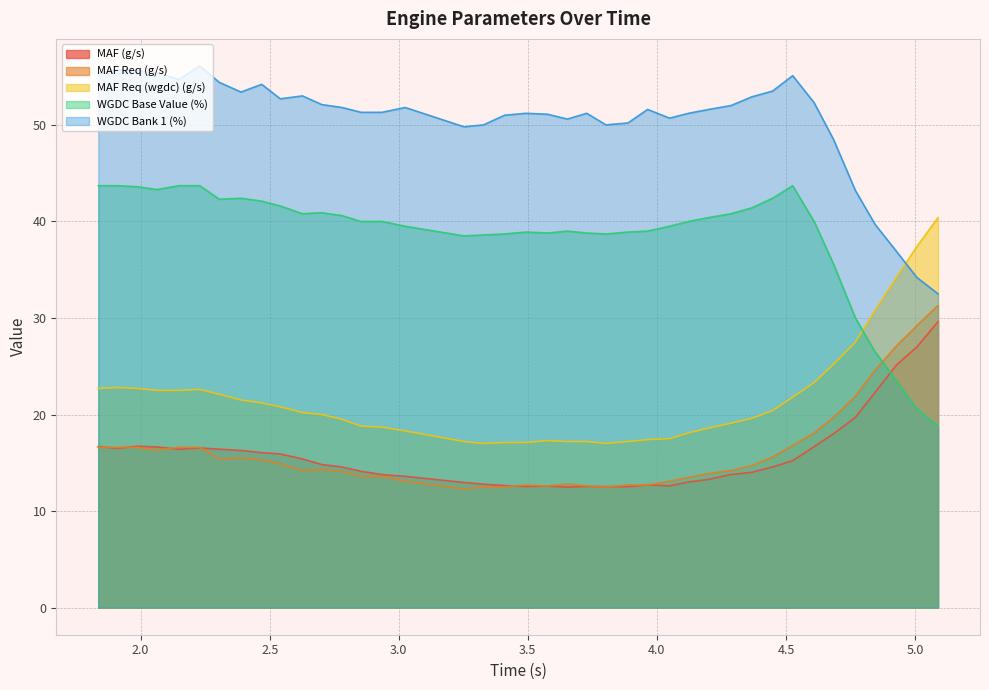

Count the number of categories in the chart.

40